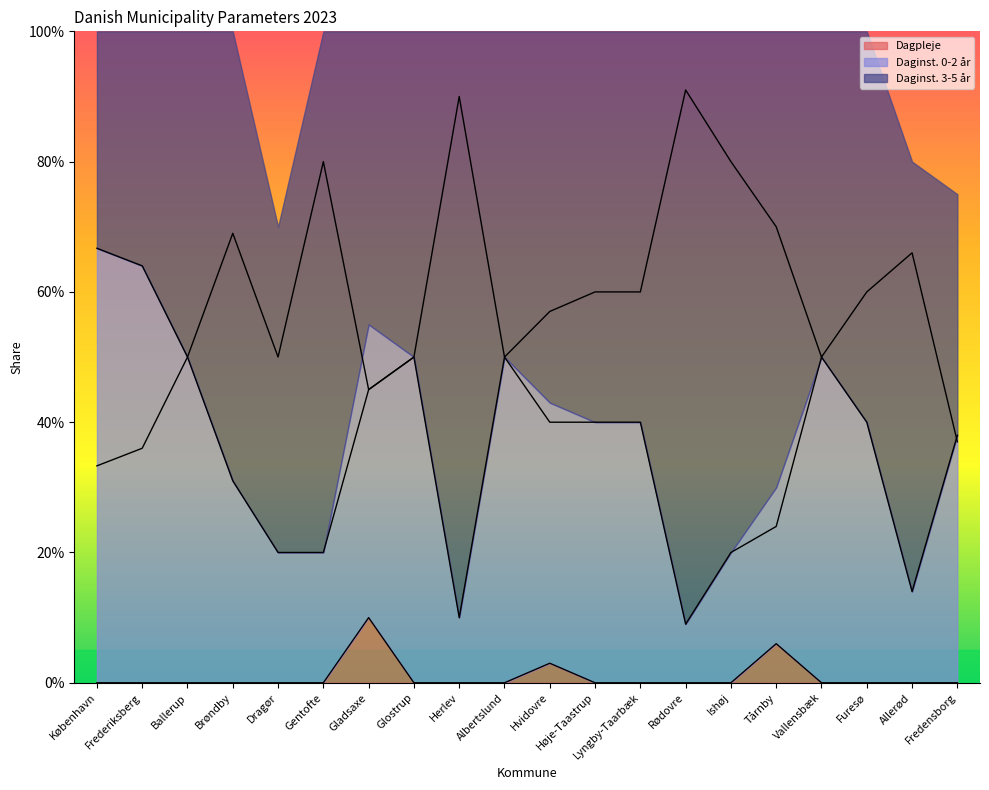

True or false: Dagpleje and Daginst. 3-5 år cross at least once.

False